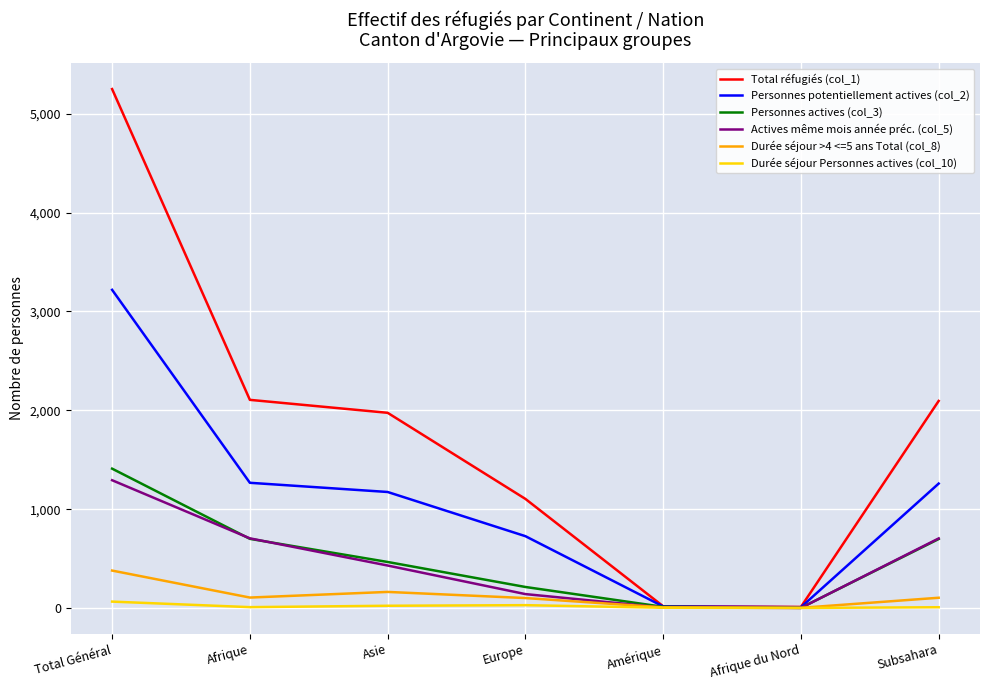

Rank the series by their maximum value, from lowest to highest.

Durée séjour Personnes actives (col_10), Durée séjour >4 <=5 ans Total (col_8), Actives même mois année préc. (col_5), Personnes actives (col_3), Personnes potentiellement actives (col_2), Total réfugiés (col_1)